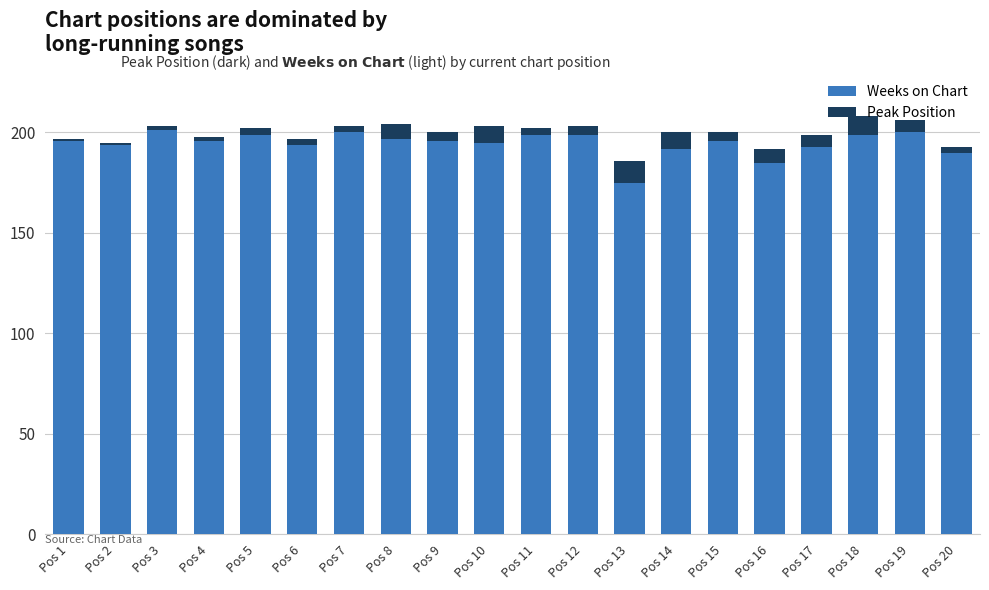

Does the chart contain any negative values?

No